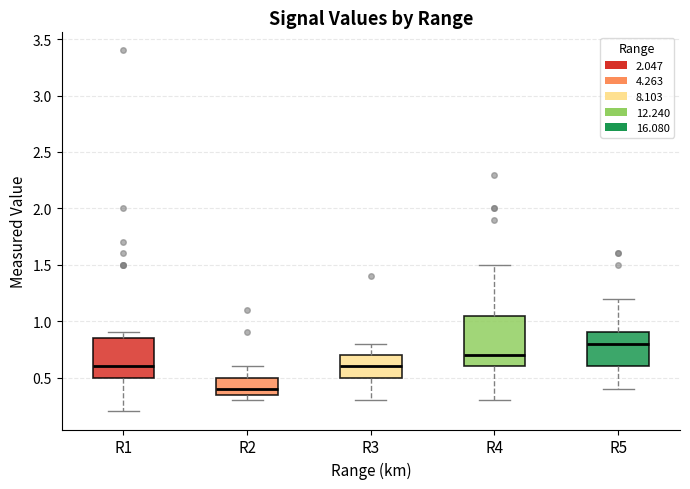

Reading left to right, read every box against the y-axis: the position of its median line, the range the box covers, and the ends of its whiskers. The values are not printed on the chart, so give them approximately, as read against the axis.

R1: median 0.60, box 0.50 to 0.85, whiskers 0.20 to 0.90
R2: median 0.40, box 0.35 to 0.50, whiskers 0.30 to 0.60
R3: median 0.60, box 0.50 to 0.70, whiskers 0.30 to 0.80
R4: median 0.70, box 0.60 to 1.05, whiskers 0.30 to 1.50
R5: median 0.80, box 0.60 to 0.90, whiskers 0.40 to 1.20